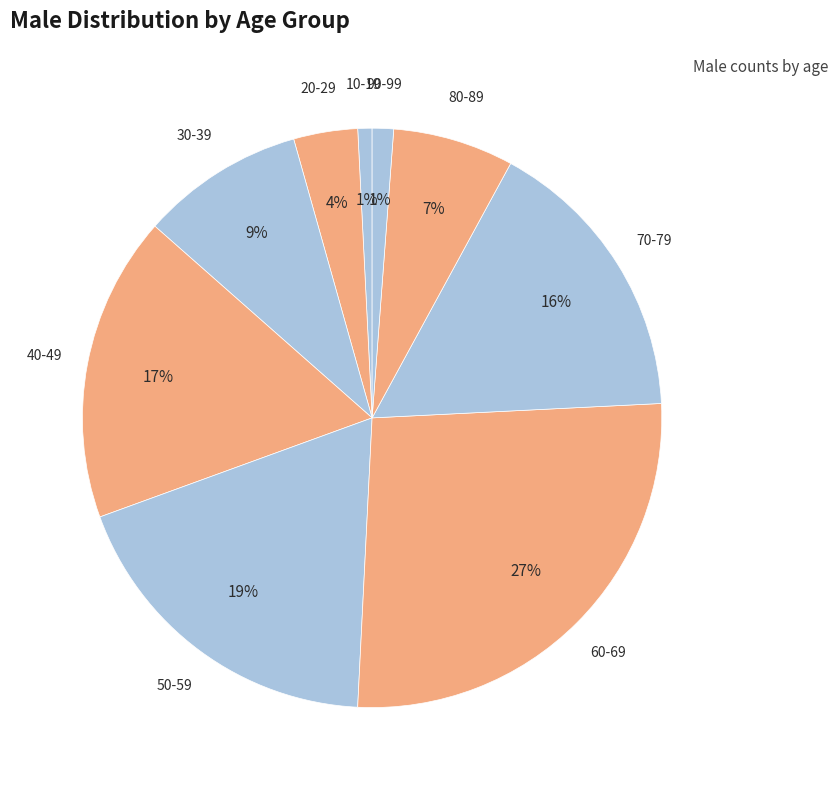

How many segments does this pie chart have?

9